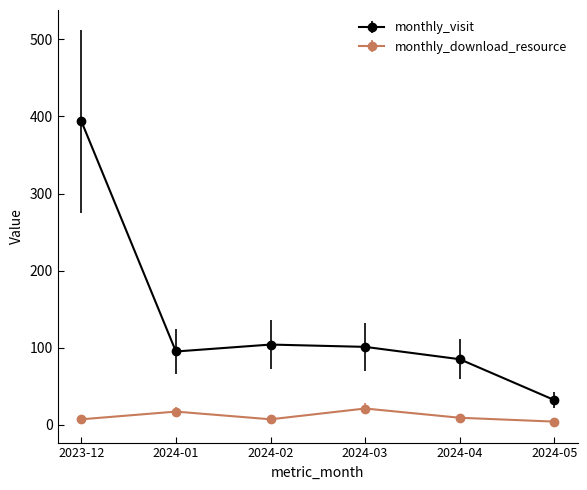

What is the maximum value shown in the chart?

394